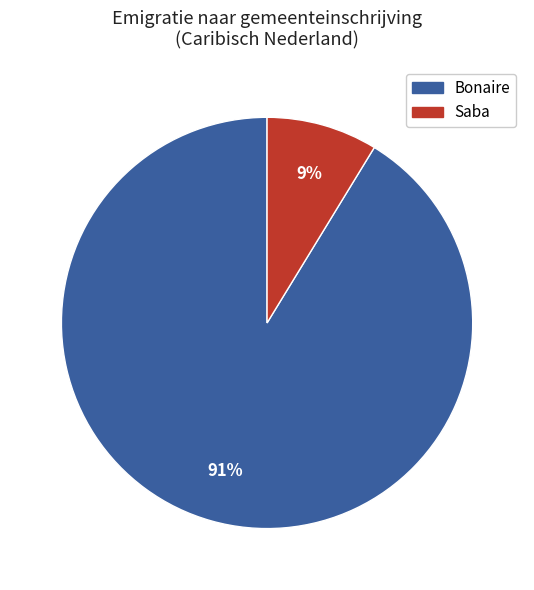

Is there any slice that represents more than half of the pie?

Yes